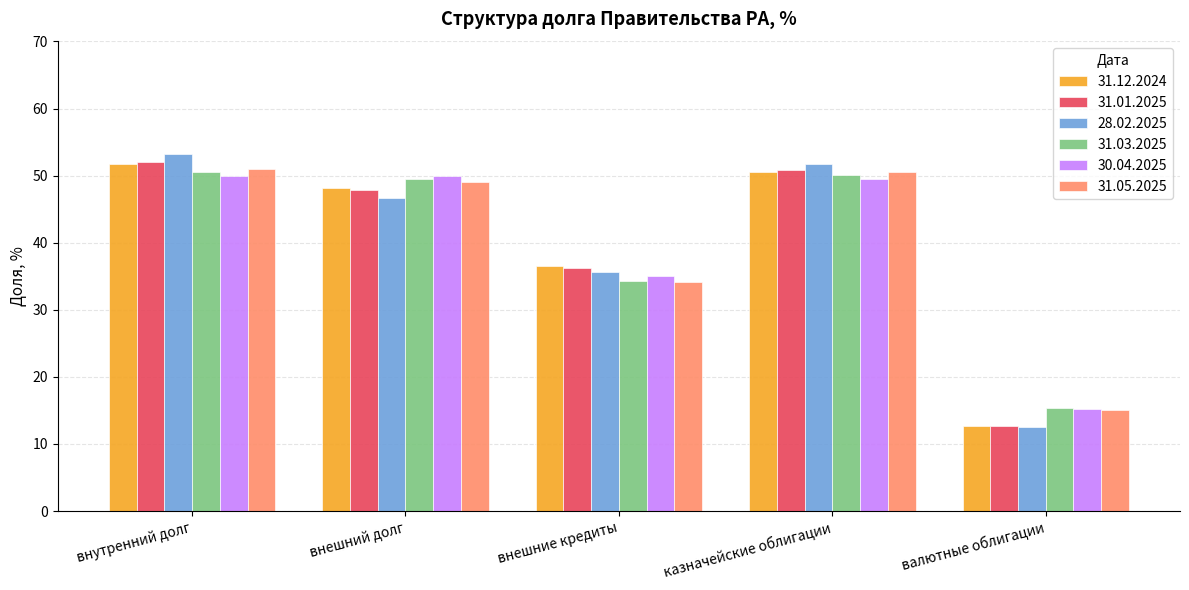

The value of 31.05.2025 at внешний долг is 49.0. True or false?

True